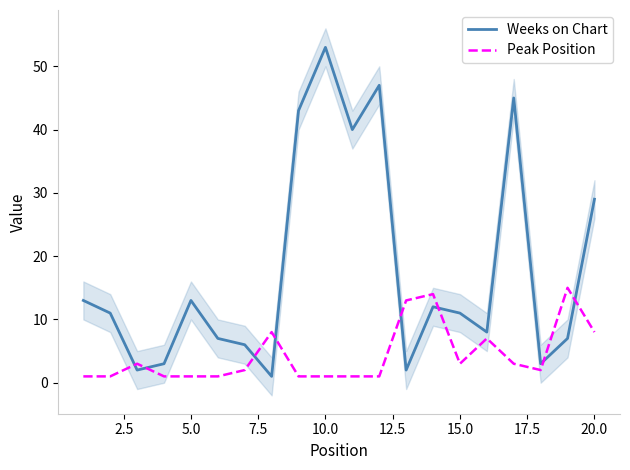

Which series ends up on top after the final intersection of Weeks on Chart and Peak Position?

Weeks on Chart